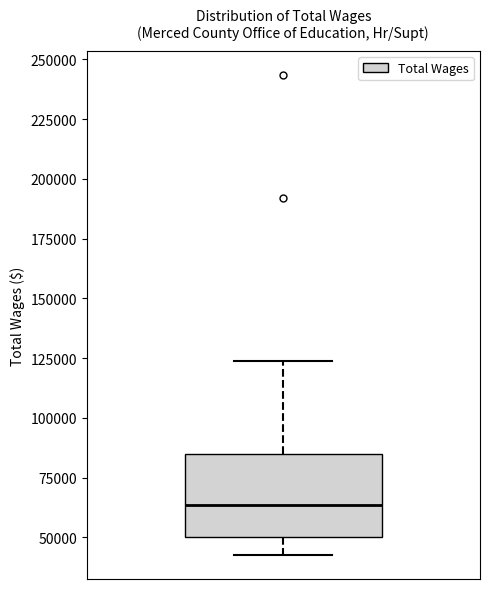

Transcribe this box plot: give where the median line is, the range the box spans, and where the two whiskers end, as read against the y-axis. The values are not printed on the chart, so give them approximately, as read against the axis.

median 65000, box 50000 to 85000, whiskers 45000 to 125000